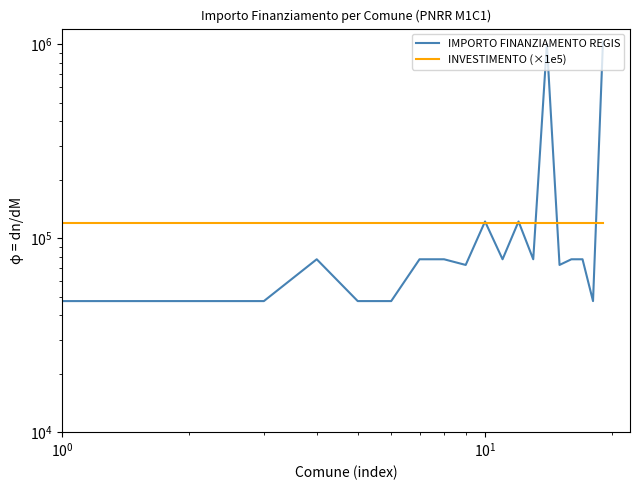

What is the label of the 10th point from the right?

10